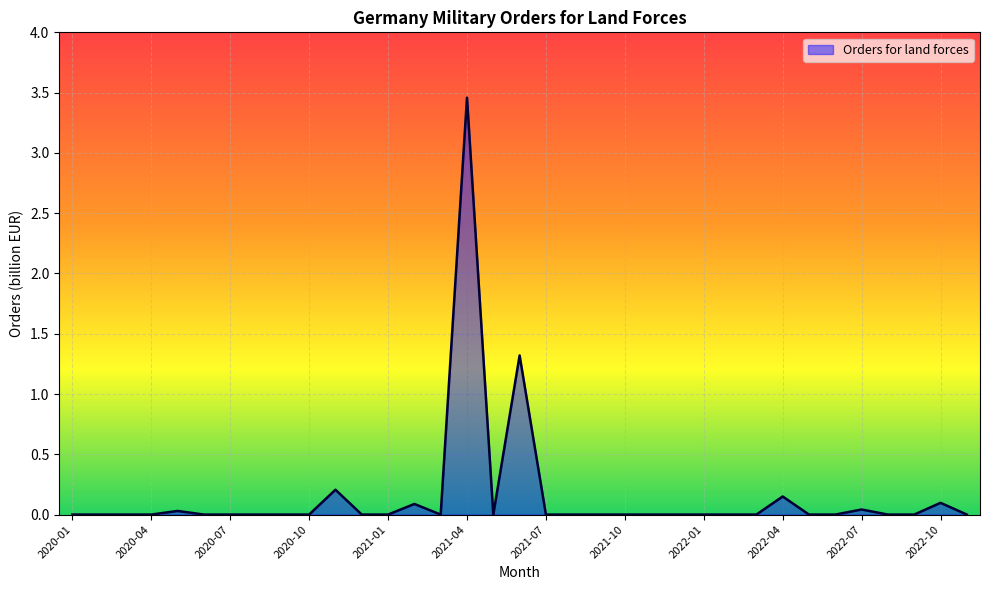

Rank the categories by value from highest to lowest.

2021-04, 2021-06, 2020-11, 2022-04, 2022-10, 2021-02, 2022-07, 2020-05, 2020-01, 2020-02, 2020-03, 2020-04, 2020-06, 2020-07, 2020-08, 2020-09, 2020-10, 2020-12, 2021-01, 2021-03, 2021-05, 2021-07, 2021-08, 2021-09, 2021-10, 2021-11, 2021-12, 2022-01, 2022-02, 2022-03, 2022-05, 2022-06, 2022-08, 2022-09, 2022-11